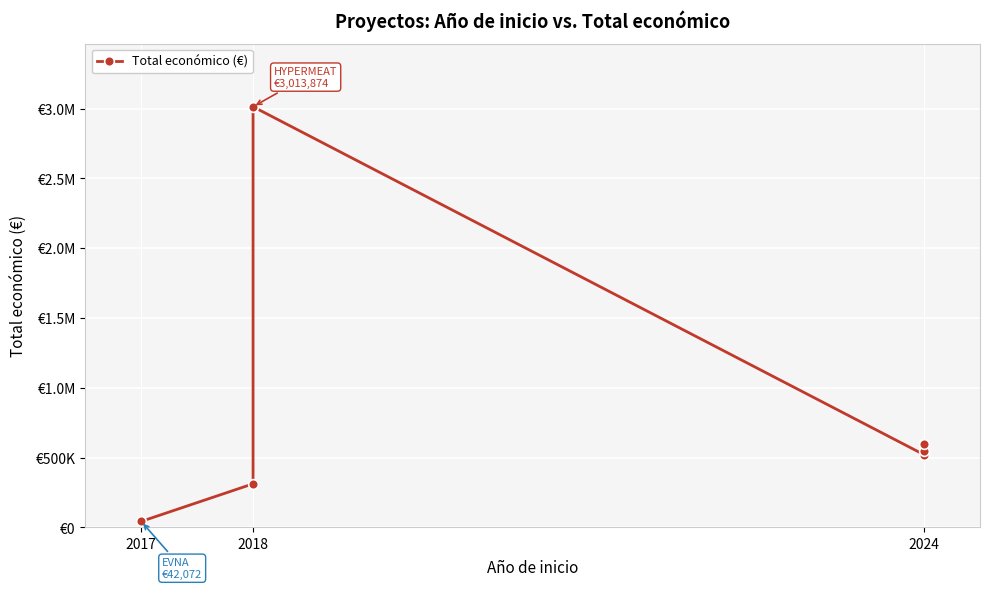

How many lines are shown in the chart?

1